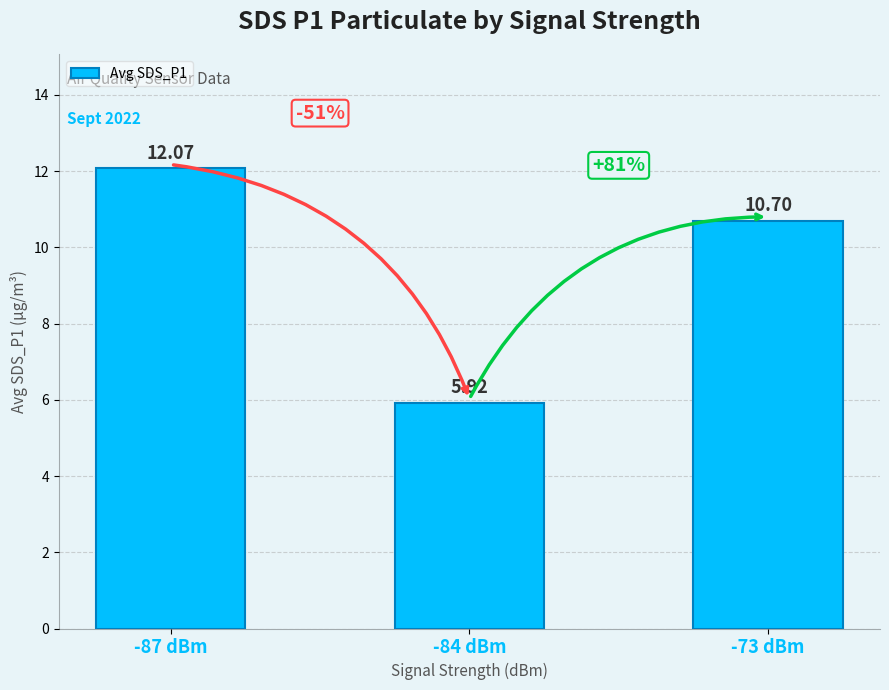

Which category has the highest value across all series?

-87 dBm